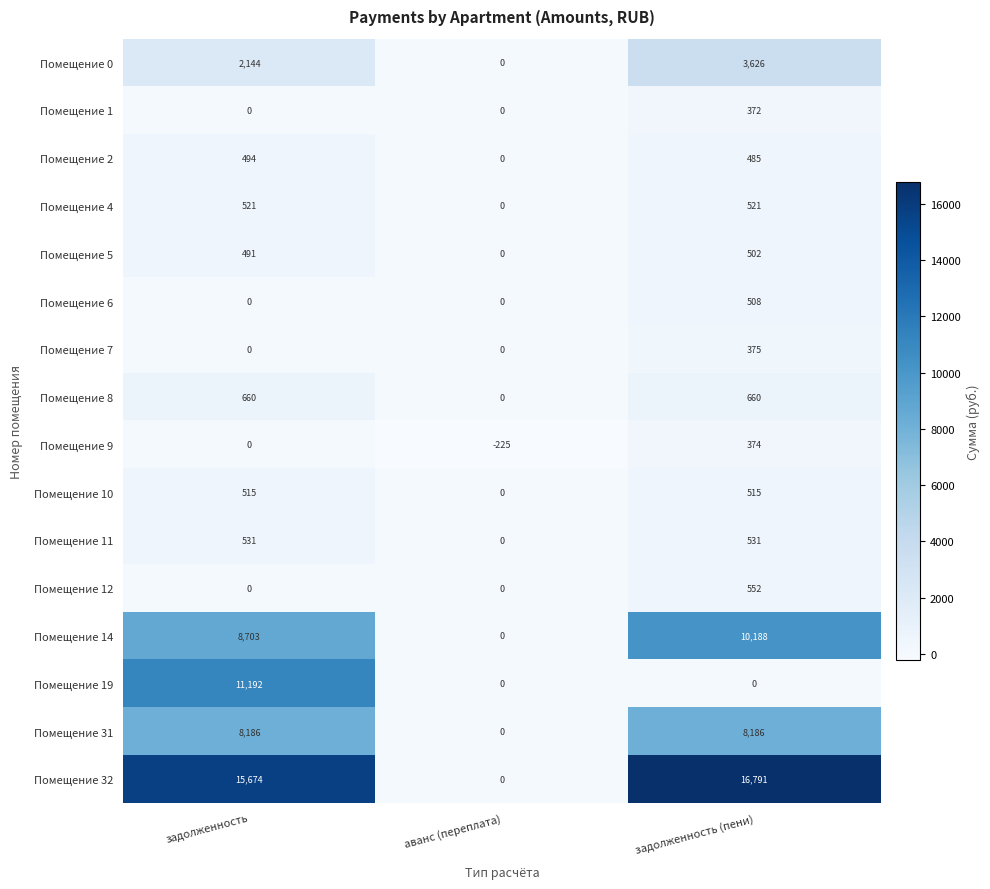

What is the approximate value of Помещение 9 at задолженность (пени)?

374